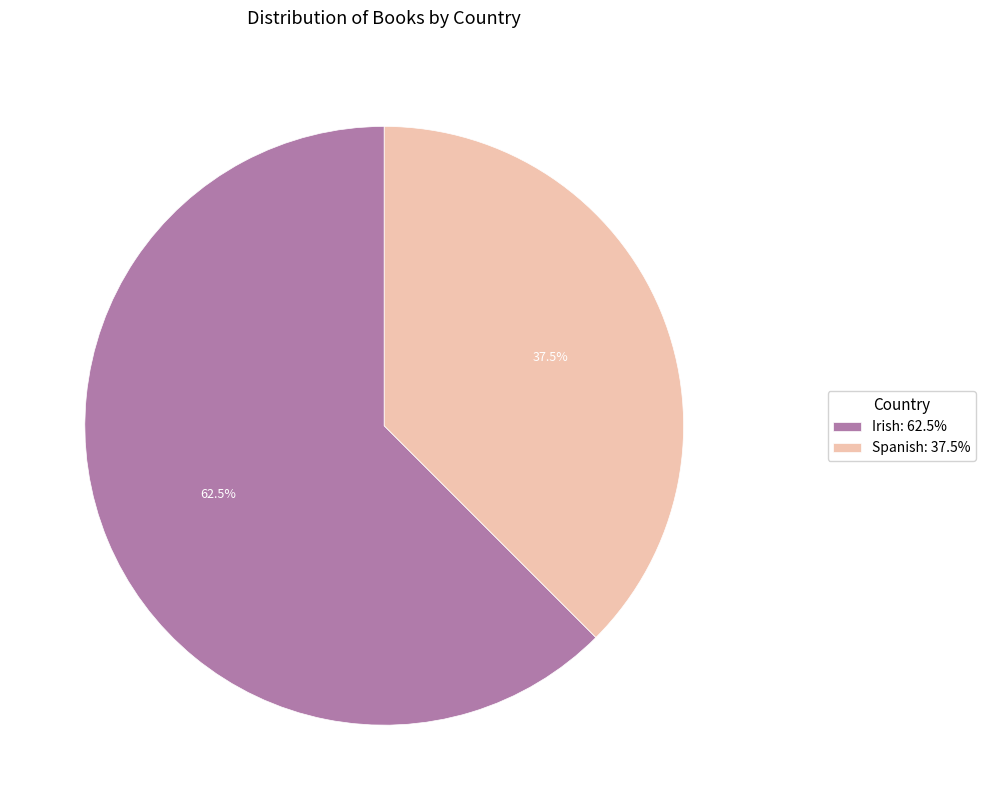

Is Spanish: 37.5% the majority of the pie?

No